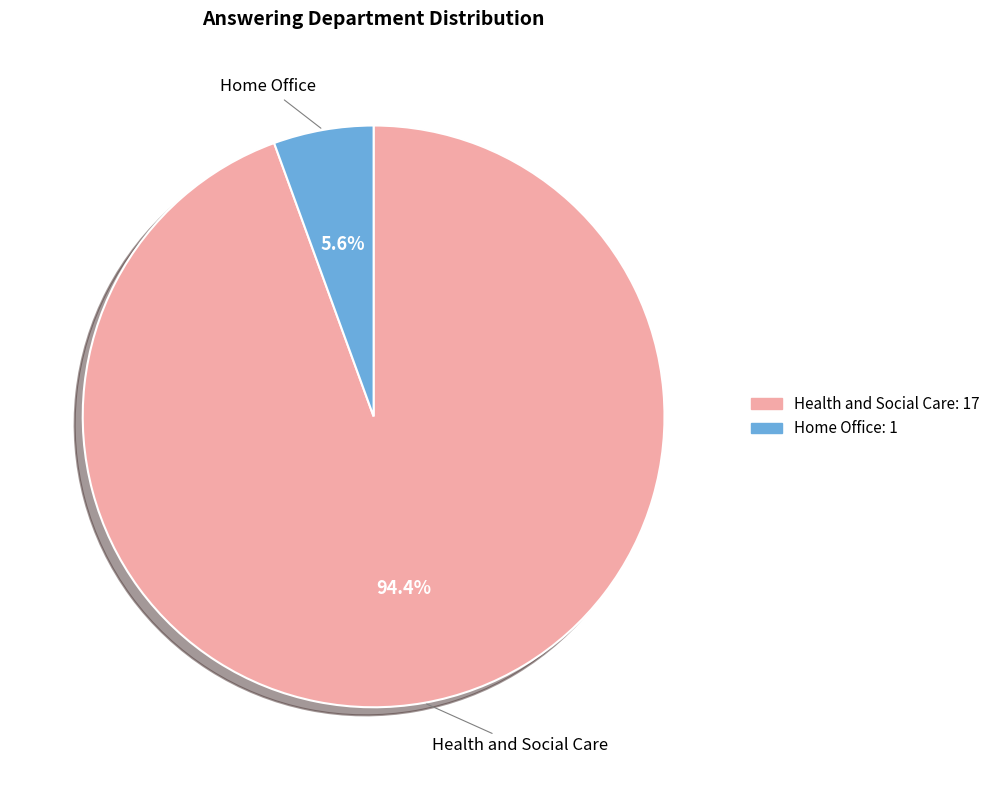

True or false: Health and Social Care accounts for 94% of the total.

True